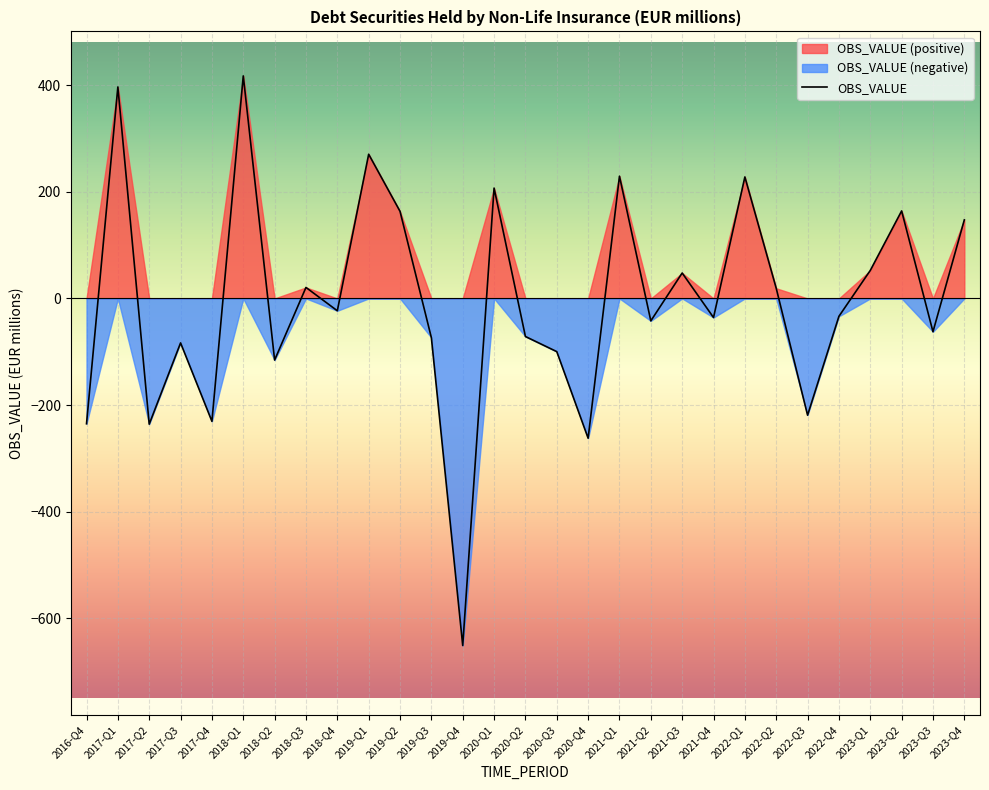

How many positive values are there?

13